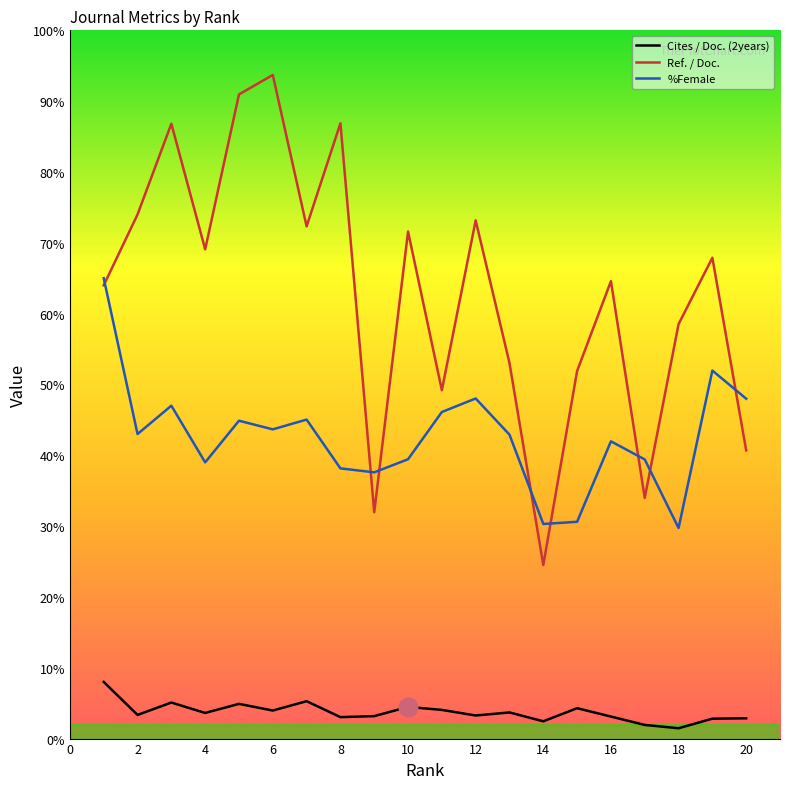

Which series has the largest range (max minus min)?

Ref. / Doc.